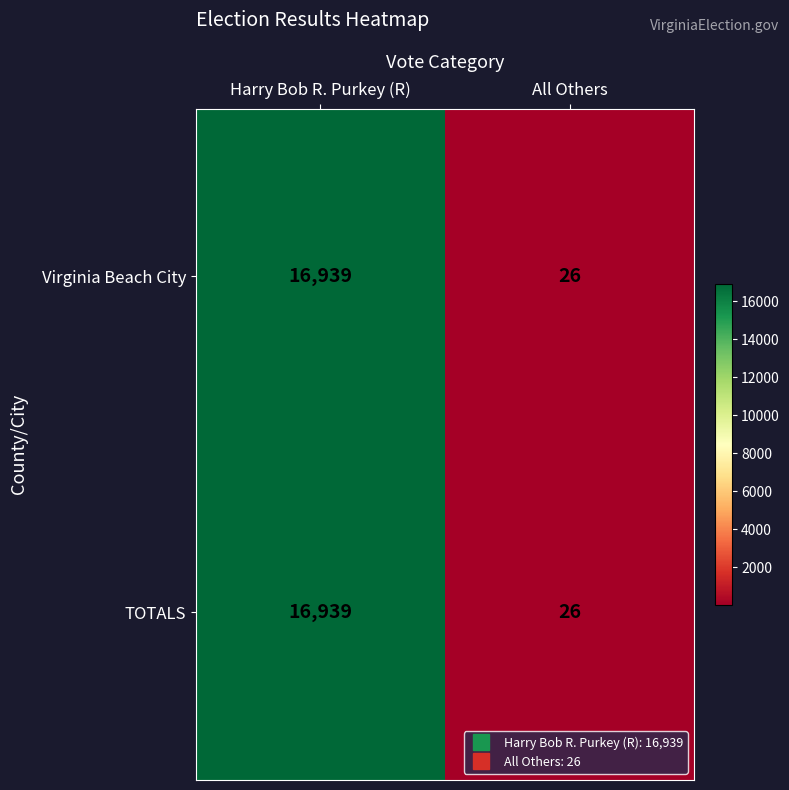

Is the value of TOTALS at All Others greater than the value of Virginia Beach City at Harry Bob R. Purkey (R)?

No